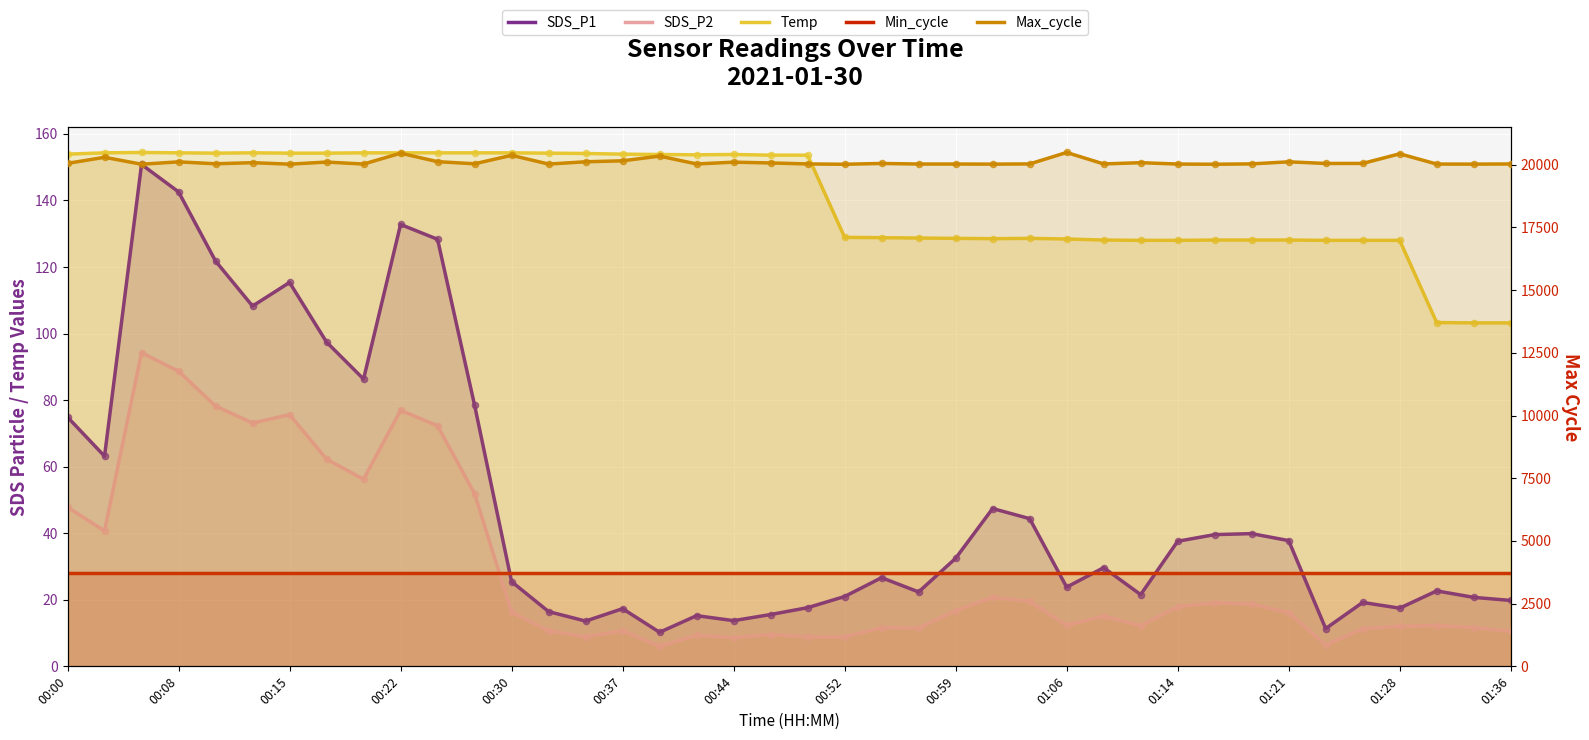

Which series reaches the maximum Y coordinate?

Max_cycle